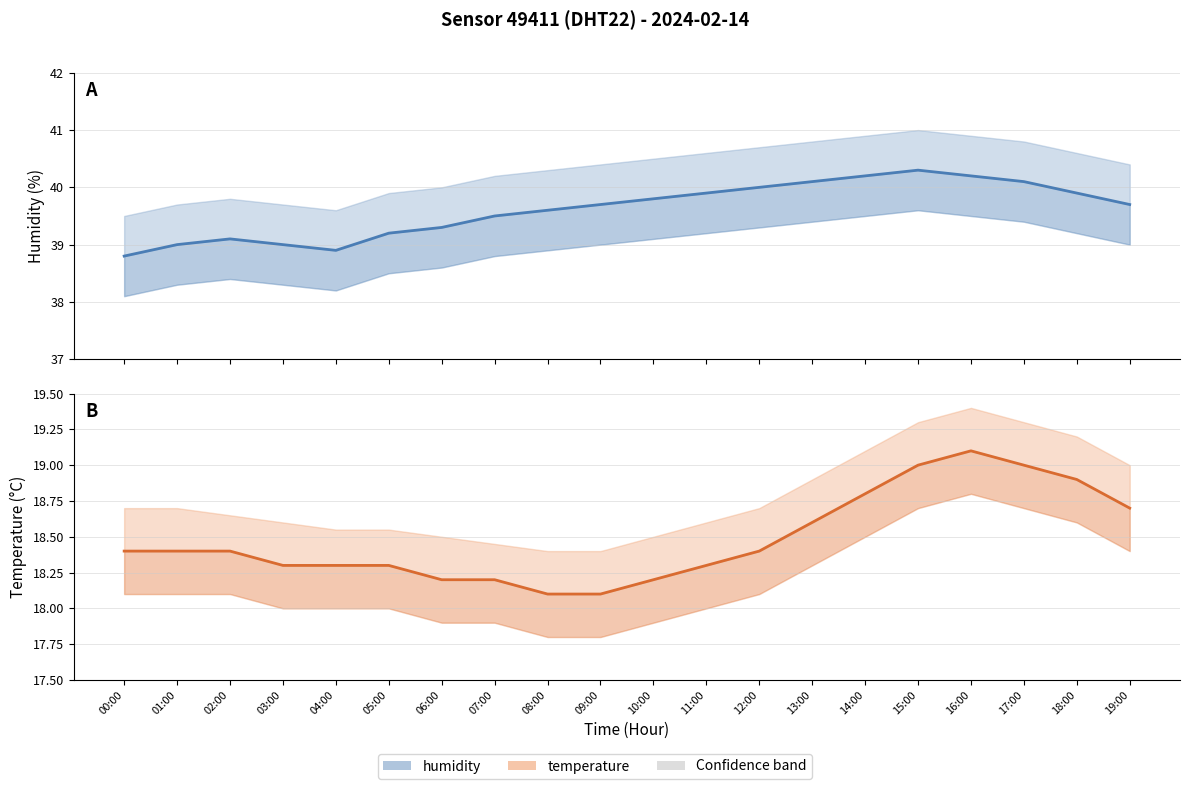

Does the chart display data point markers on the line(s)?

No